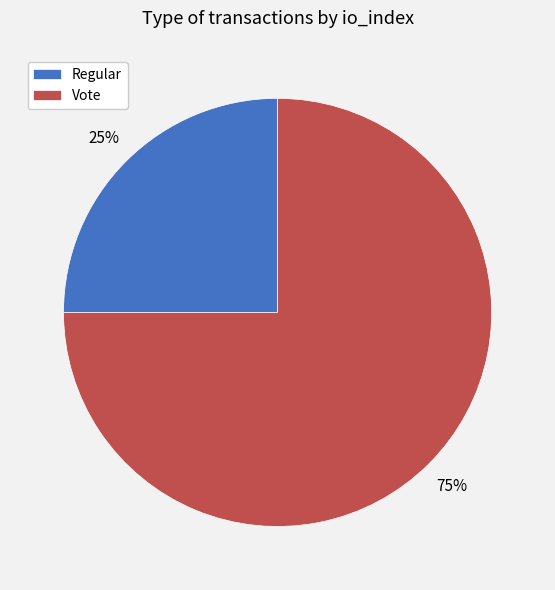

The Vote slice represents 85% of the pie. True or false?

False